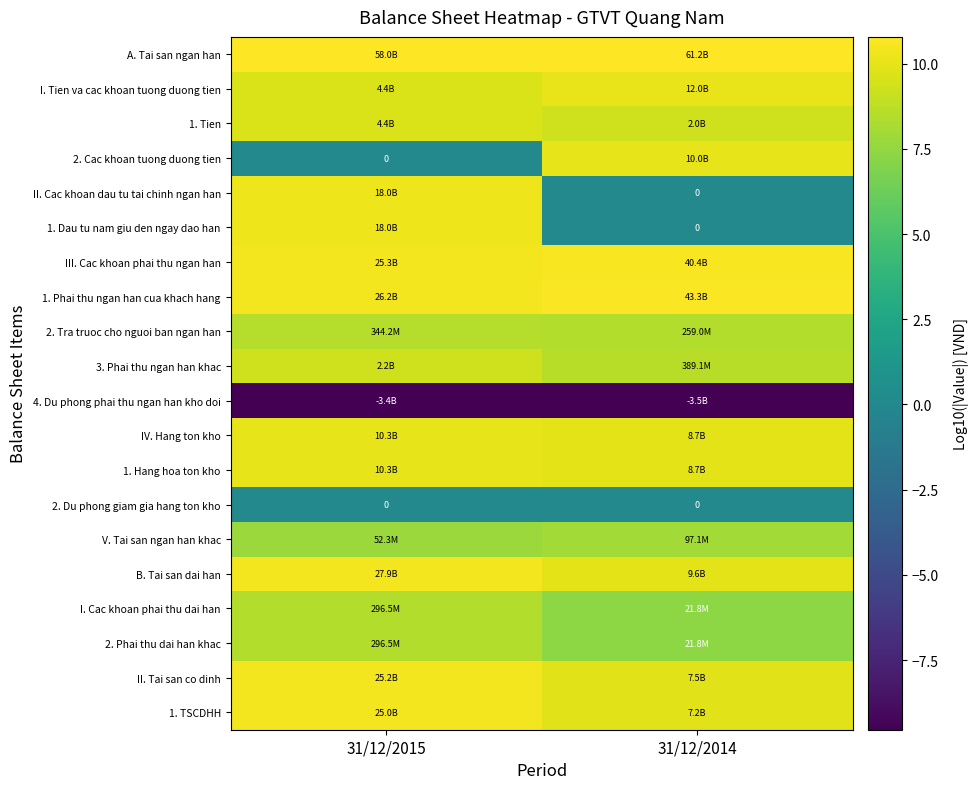

At which label does 3. Phai thu ngan han khac first exceed 9?

31/12/2015